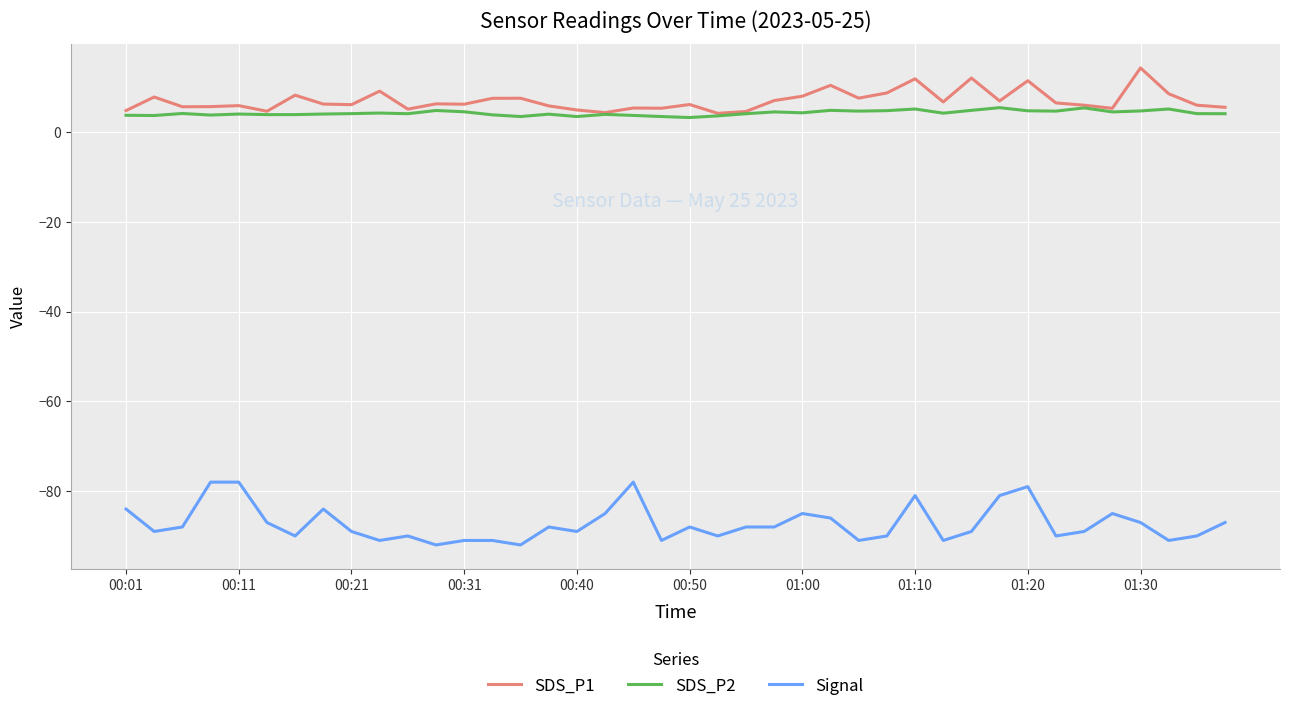

True or false: SDS_P2 and Signal intersect in this chart.

False